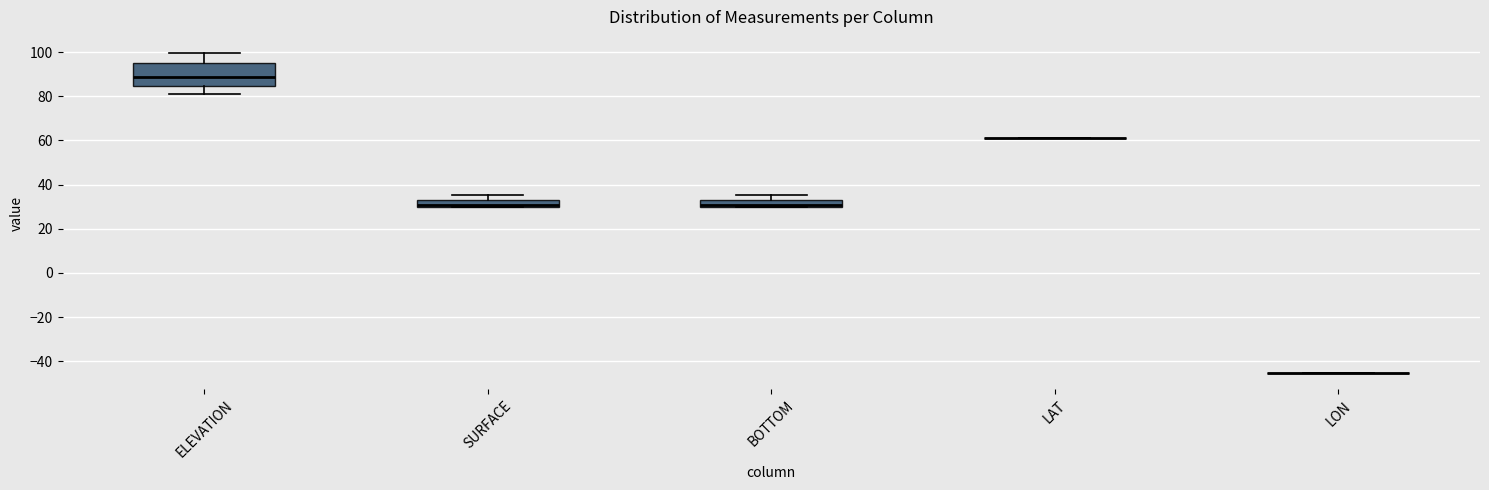

Comparing the boxes themselves (not the whiskers), which one is the tallest?

ELEVATION